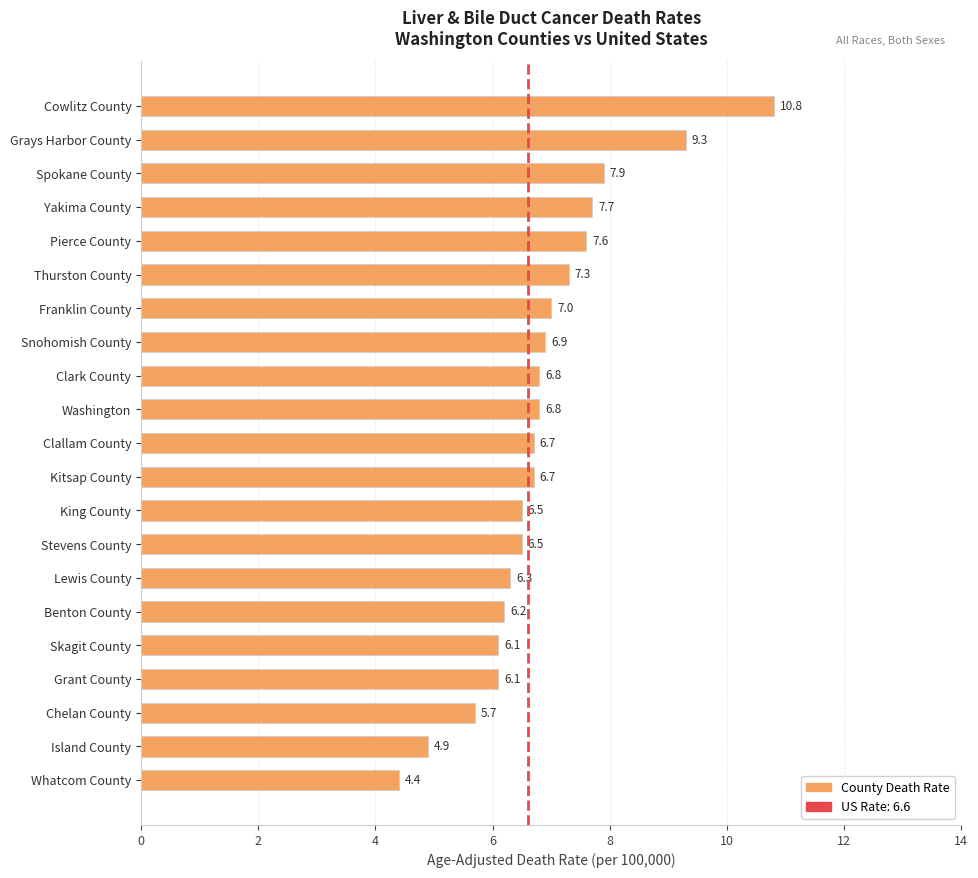

True or false: the data shows 4.4 at Whatcom County.

True